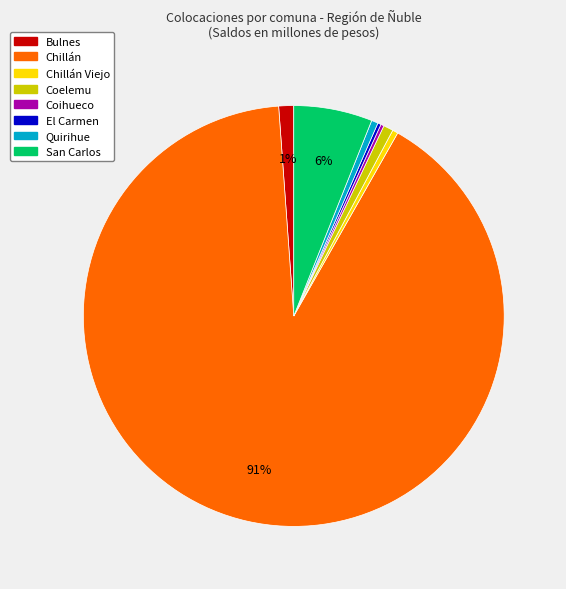

To the nearest percent, what is the average slice percentage?

12%